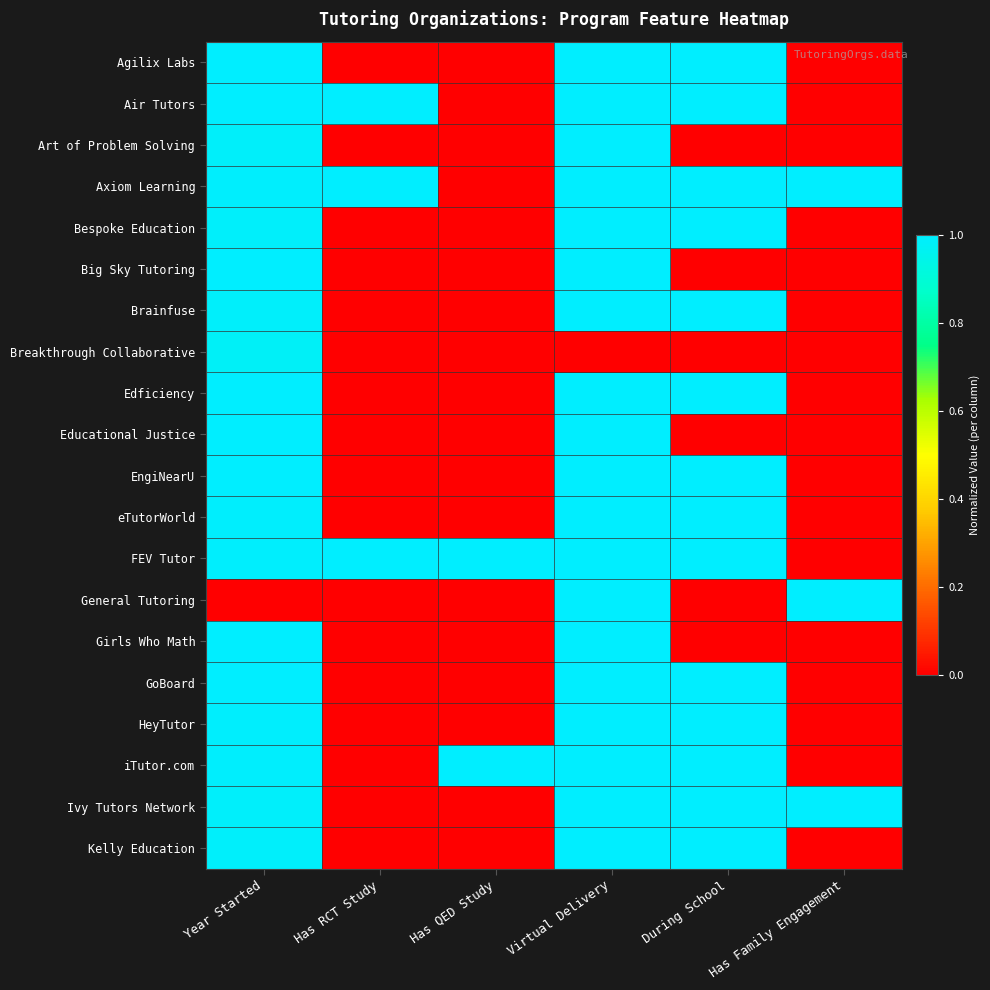

Reading left to right, what are all the values shown in this chart?

Agilix Labs: Year Started=1.0	Has RCT Study=0.0	Has QED Study=0.0	Virtual Delivery=1.0	During School=1.0	Has Family Engagement=0.0
Air Tutors: Year Started=1.0	Has RCT Study=1.0	Has QED Study=0.0	Virtual Delivery=1.0	During School=1.0	Has Family Engagement=0.0
Art of Problem Solving: Year Started=1.0	Has RCT Study=0.0	Has QED Study=0.0	Virtual Delivery=1.0	During School=0.0	Has Family Engagement=0.0
Axiom Learning: Year Started=1.0	Has RCT Study=1.0	Has QED Study=0.0	Virtual Delivery=1.0	During School=1.0	Has Family Engagement=1.0
Bespoke Education: Year Started=1.0	Has RCT Study=0.0	Has QED Study=0.0	Virtual Delivery=1.0	During School=1.0	Has Family Engagement=0.0
Big Sky Tutoring: Year Started=1.0	Has RCT Study=0.0	Has QED Study=0.0	Virtual Delivery=1.0	During School=0.0	Has Family Engagement=0.0
Brainfuse: Year Started=1.0	Has RCT Study=0.0	Has QED Study=0.0	Virtual Delivery=1.0	During School=1.0	Has Family Engagement=0.0
Breakthrough Collaborative: Year Started=1.0	Has RCT Study=0.0	Has QED Study=0.0	Virtual Delivery=0.0	During School=0.0	Has Family Engagement=0.0
Edficiency: Year Started=1.0	Has RCT Study=0.0	Has QED Study=0.0	Virtual Delivery=1.0	During School=1.0	Has Family Engagement=0.0
Educational Justice: Year Started=1.0	Has RCT Study=0.0	Has QED Study=0.0	Virtual Delivery=1.0	During School=0.0	Has Family Engagement=0.0
EngiNearU: Year Started=1.0	Has RCT Study=0.0	Has QED Study=0.0	Virtual Delivery=1.0	During School=1.0	Has Family Engagement=0.0
eTutorWorld: Year Started=1.0	Has RCT Study=0.0	Has QED Study=0.0	Virtual Delivery=1.0	During School=1.0	Has Family Engagement=0.0
FEV Tutor: Year Started=1.0	Has RCT Study=1.0	Has QED Study=1.0	Virtual Delivery=1.0	During School=1.0	Has Family Engagement=0.0
General Tutoring: Year Started=0.0	Has RCT Study=0.0	Has QED Study=0.0	Virtual Delivery=1.0	During School=0.0	Has Family Engagement=1.0
Girls Who Math: Year Started=1.0	Has RCT Study=0.0	Has QED Study=0.0	Virtual Delivery=1.0	During School=0.0	Has Family Engagement=0.0
GoBoard: Year Started=1.0	Has RCT Study=0.0	Has QED Study=0.0	Virtual Delivery=1.0	During School=1.0	Has Family Engagement=0.0
HeyTutor: Year Started=1.0	Has RCT Study=0.0	Has QED Study=0.0	Virtual Delivery=1.0	During School=1.0	Has Family Engagement=0.0
iTutor.com: Year Started=1.0	Has RCT Study=0.0	Has QED Study=1.0	Virtual Delivery=1.0	During School=1.0	Has Family Engagement=0.0
Ivy Tutors Network: Year Started=1.0	Has RCT Study=0.0	Has QED Study=0.0	Virtual Delivery=1.0	During School=1.0	Has Family Engagement=1.0
Kelly Education: Year Started=1.0	Has RCT Study=0.0	Has QED Study=0.0	Virtual Delivery=1.0	During School=1.0	Has Family Engagement=0.0